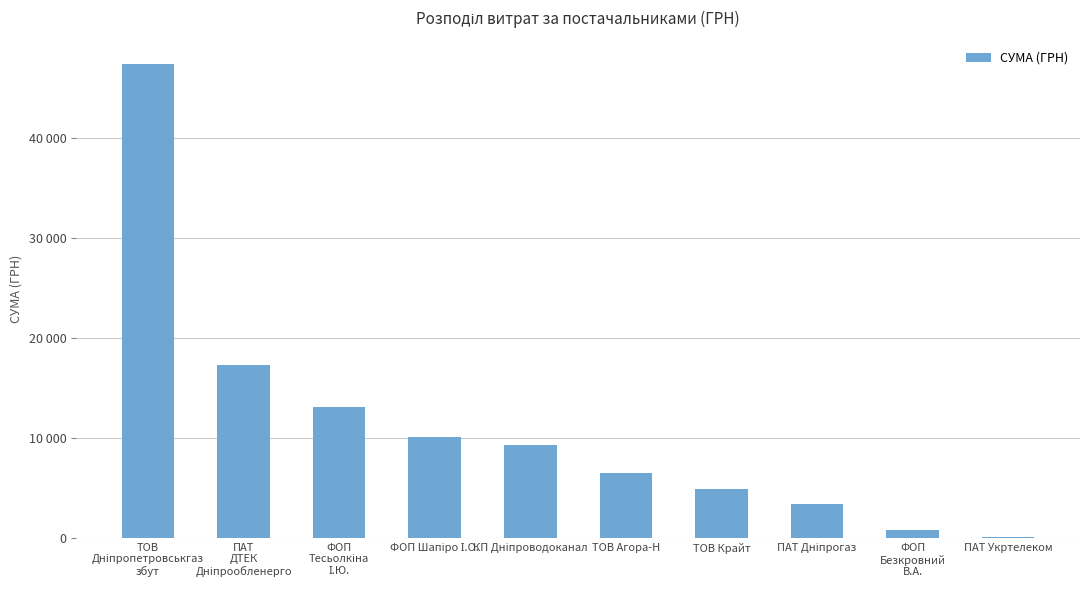

What is the minimum value shown in the chart?

135.0